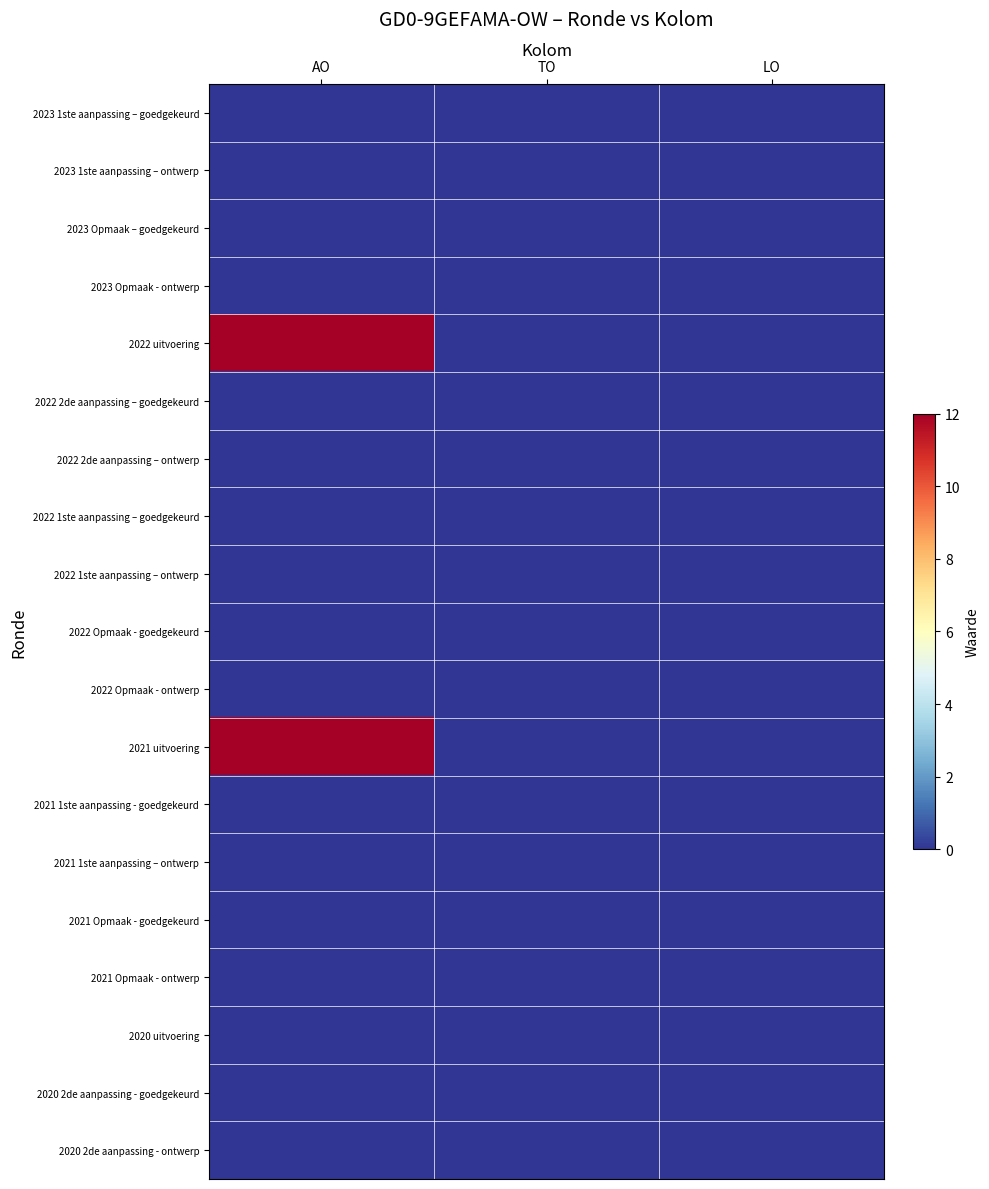

Reading right to left, transcribe all the data shown in this chart.

2023 1ste aanpassing – goedgekeurd: LO=0	TO=0	AO=0
2023 1ste aanpassing – ontwerp: LO=0	TO=0	AO=0
2023 Opmaak – goedgekeurd: LO=0	TO=0	AO=0
2023 Opmaak - ontwerp: LO=0	TO=0	AO=0
2022 uitvoering: LO=0	TO=0	AO=12
2022 2de aanpassing – goedgekeurd: LO=0	TO=0	AO=0
2022 2de aanpassing – ontwerp: LO=0	TO=0	AO=0
2022 1ste aanpassing – goedgekeurd: LO=0	TO=0	AO=0
2022 1ste aanpassing – ontwerp: LO=0	TO=0	AO=0
2022 Opmaak - goedgekeurd: LO=0	TO=0	AO=0
2022 Opmaak - ontwerp: LO=0	TO=0	AO=0
2021 uitvoering: LO=0	TO=0	AO=12
2021 1ste aanpassing - goedgekeurd: LO=0	TO=0	AO=0
2021 1ste aanpassing – ontwerp: LO=0	TO=0	AO=0
2021 Opmaak - goedgekeurd: LO=0	TO=0	AO=0
2021 Opmaak - ontwerp: LO=0	TO=0	AO=0
2020 uitvoering: LO=0	TO=0	AO=0
2020 2de aanpassing - goedgekeurd: LO=0	TO=0	AO=0
2020 2de aanpassing - ontwerp: LO=0	TO=0	AO=0